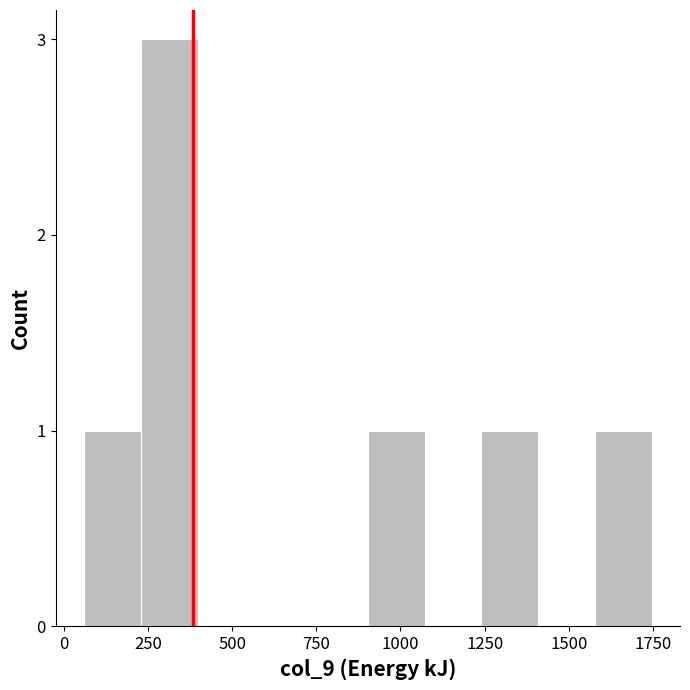

Around what value on the x-axis is the tallest bar? Give the approximate position of its centre, as read against the axis.

300